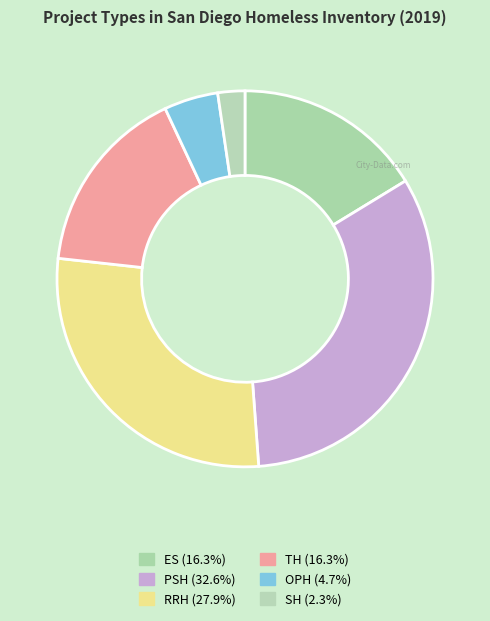

Does any single category account for the majority?

No